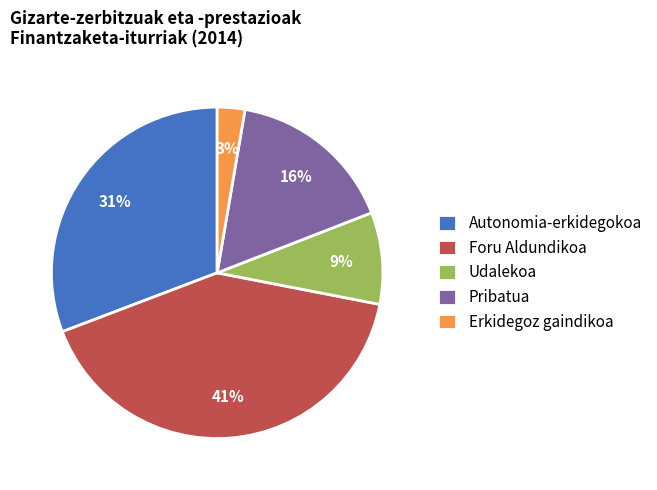

To the nearest percent, what is the difference between the largest and smallest slice percentages?

38%